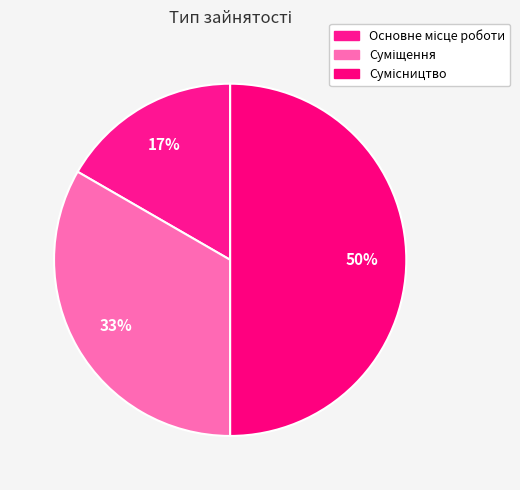

Rank the categories by value from lowest to highest.

Основне місце роботи, Суміщення, Сумісництво